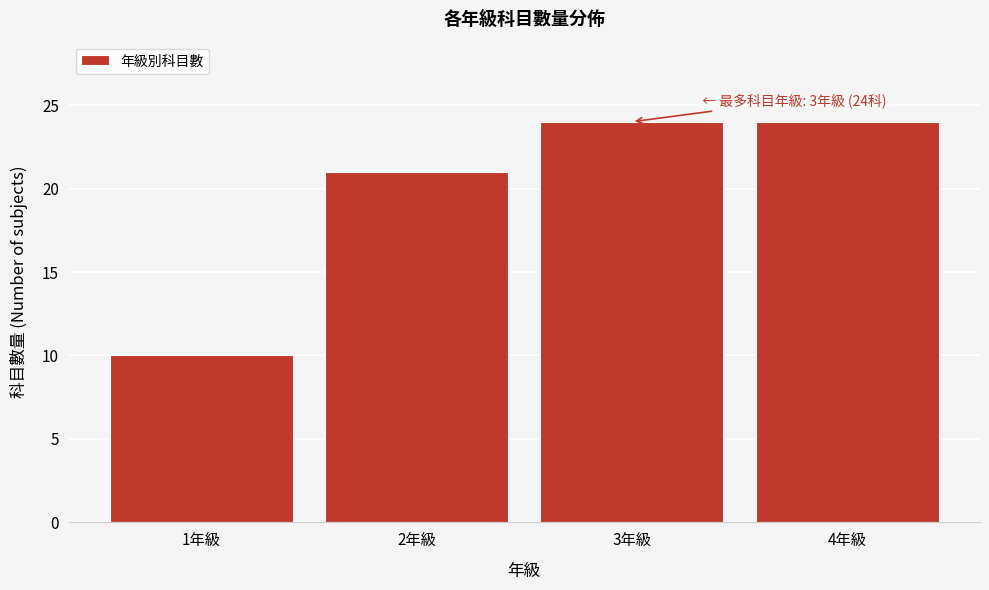

Reading left to right, what are all the values shown in this chart?

10	21	24	24